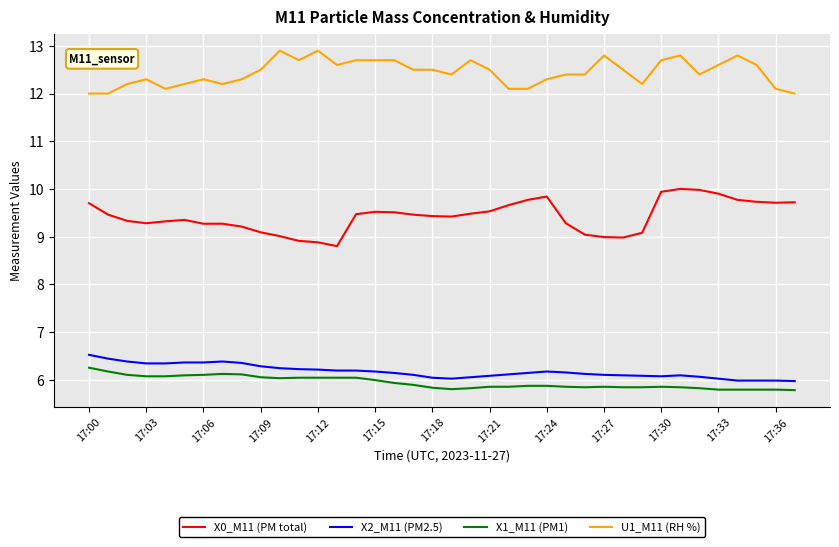

What is the difference between the maximum and minimum values in the U1_M11 (RH %) series?

0.9